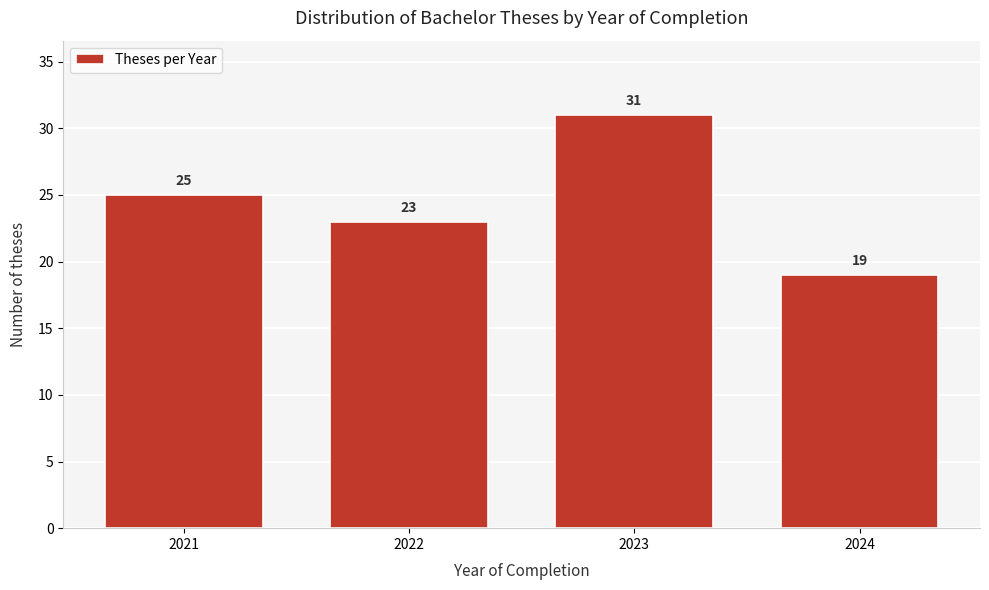

Reading left to right, extract all data points from this chart.

2021=25	2022=23	2023=31	2024=19